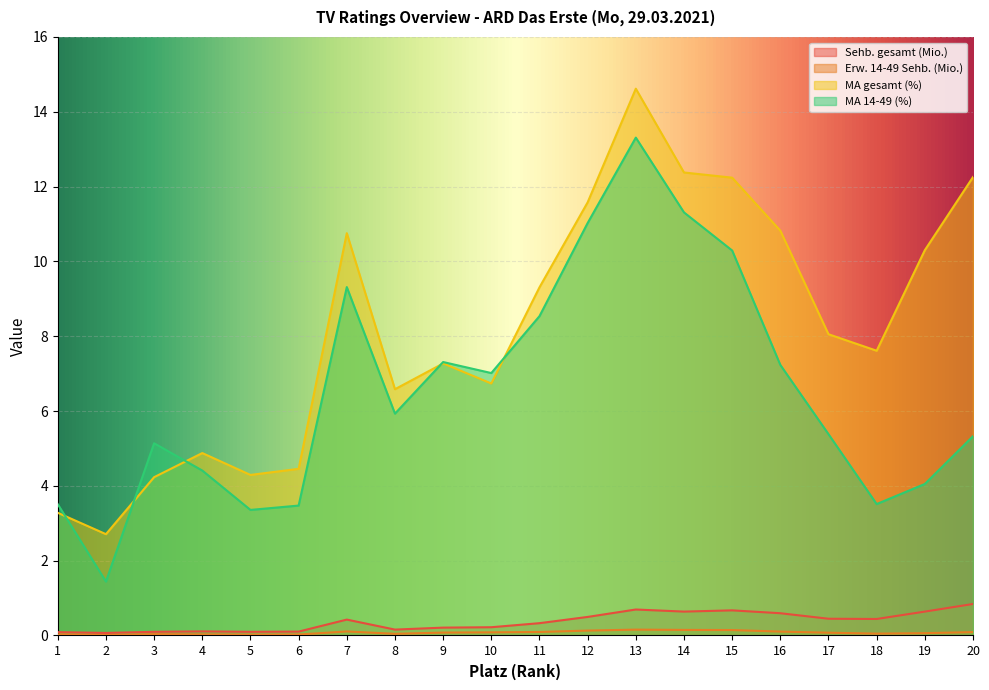

Reading left to right, list all the values displayed in this chart.

Sehb. gesamt (Mio.): 0.1	0.1	0.1	0.1	0.1	0.1	0.4	0.2	0.2	0.2	0.3	0.5	0.7	0.6	0.7	0.6	0.4	0.4	0.6	0.8
Erw. 14-49 Sehb. (Mio.): 0.0	0.0	0.0	0.0	0.0	0.0	0.1	0.0	0.1	0.1	0.1	0.1	0.2	0.1	0.1	0.1	0.1	0.0	0.1	0.1
MA gesamt (%): 3.3	2.7	4.2	4.9	4.3	4.5	10.8	6.6	7.3	6.7	9.3	11.6	14.6	12.4	12.2	10.8	8.1	7.6	10.3	12.3
MA 14-49 (%): 3.5	1.4	5.1	4.4	3.4	3.5	9.3	5.9	7.3	7.0	8.5	11.0	13.3	11.3	10.3	7.2	5.4	3.5	4.1	5.3